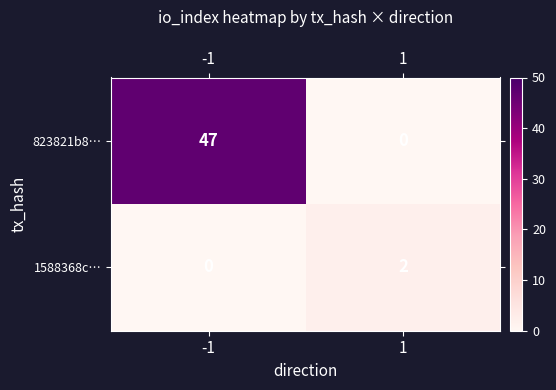

What is the spread (max minus min) of values at -1?

47